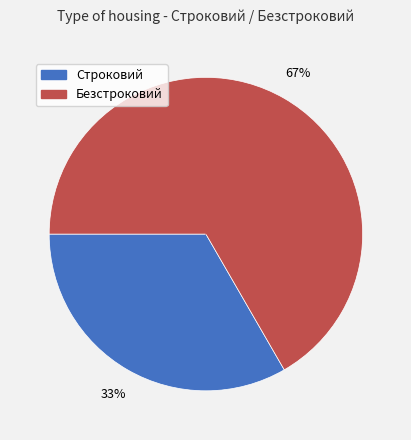

Rank the categories by value from highest to lowest.

Безстроковий, Строковий